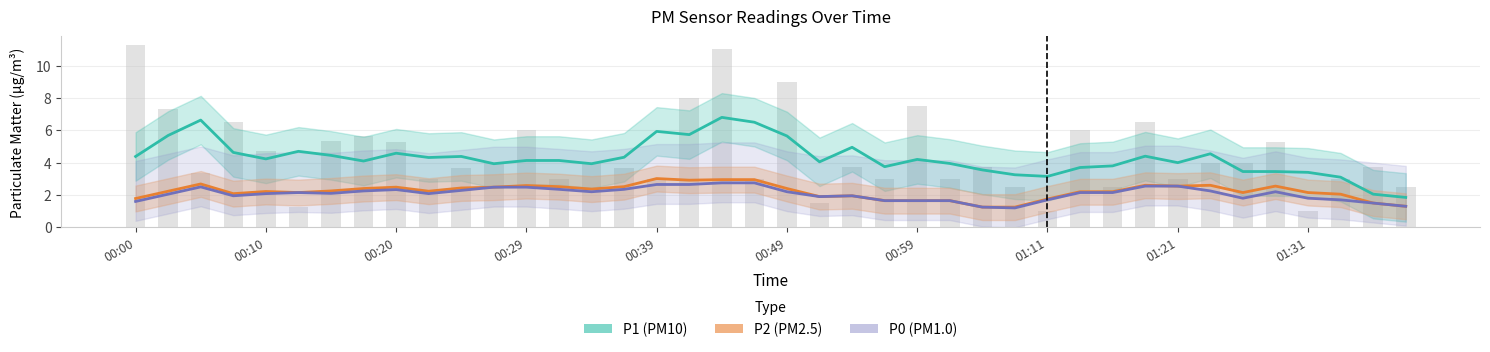

Between 00:10 and 24, which is larger?

00:10